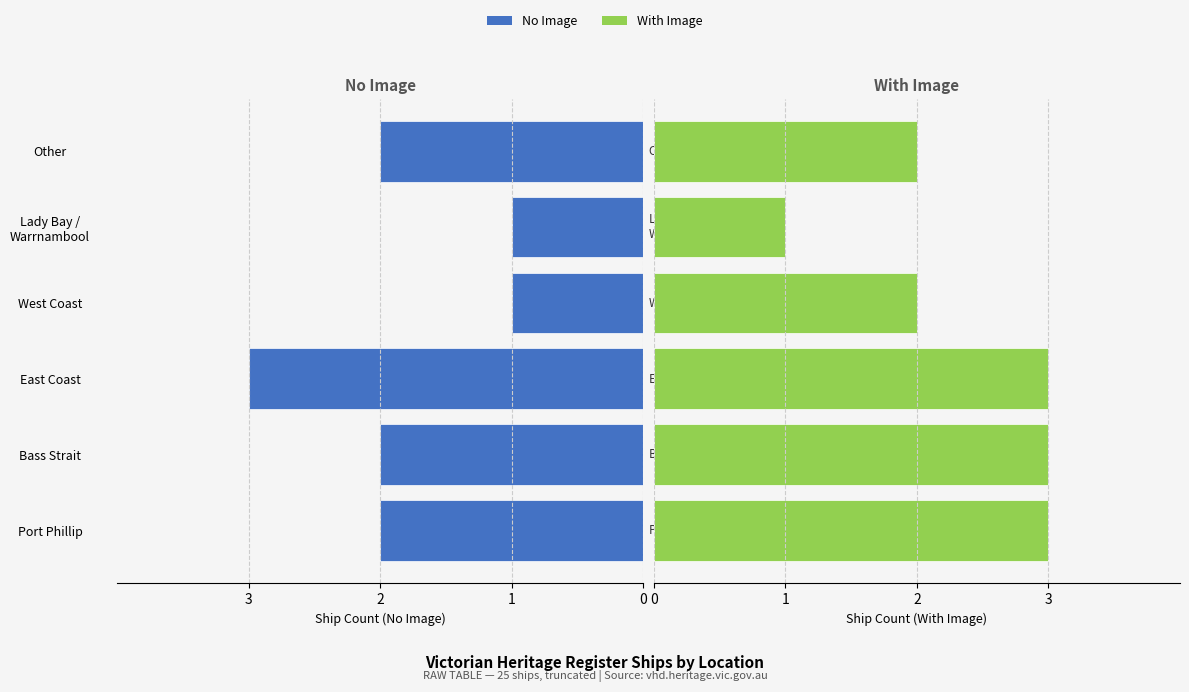

Reading left to right, what are all the values shown in this chart?

Without Image: 2	2	3	1	1	2
With Image: 3	3	3	2	1	2